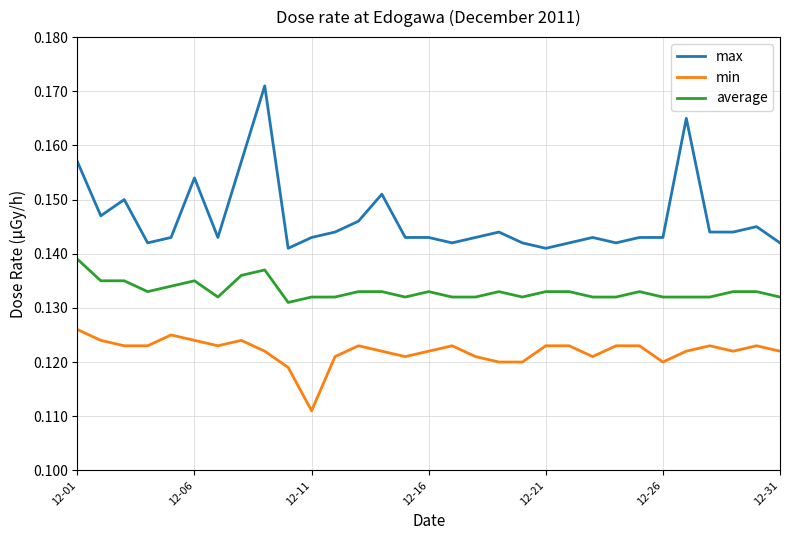

Rank the series by their average value, from lowest to highest.

min, average, max